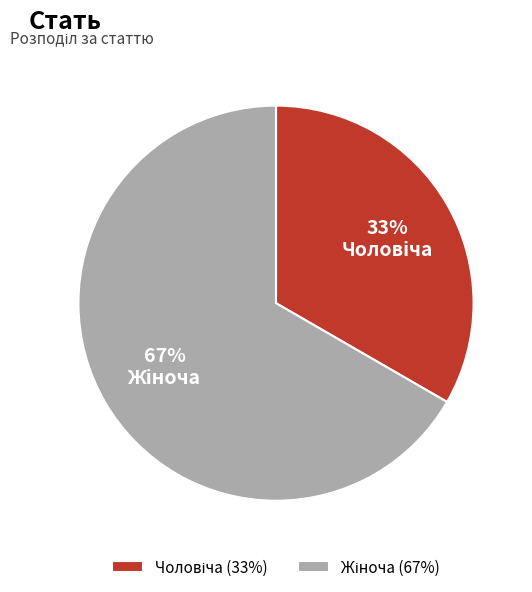

To the nearest percent, what is the average slice percentage?

50%